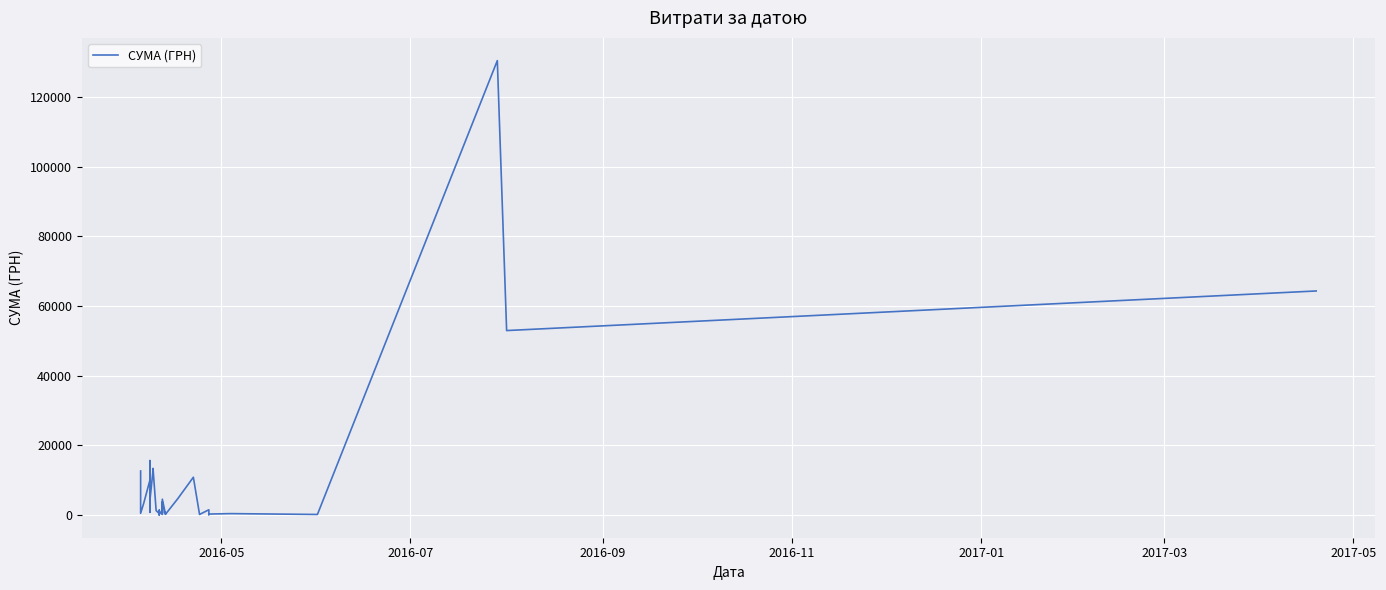

How many data points are above 3059?

20